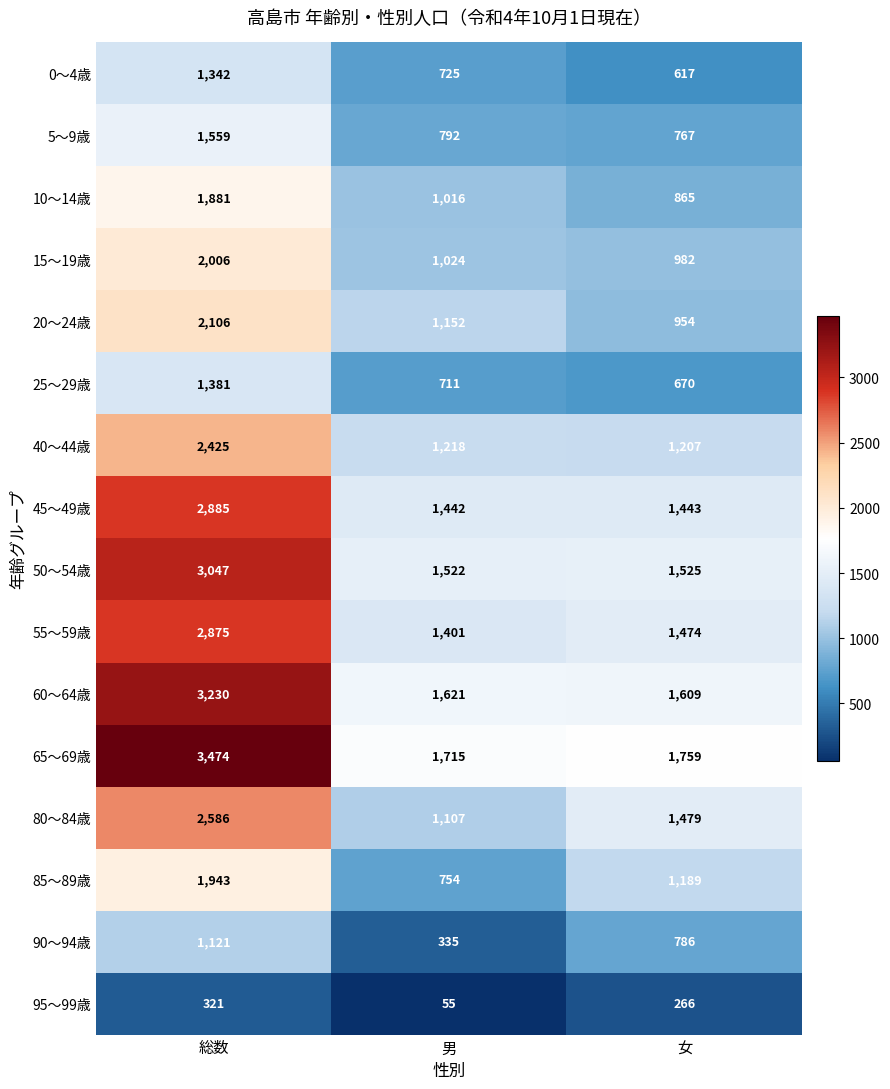

What is the sum of the 55～59歳 values at 女 and 男?

2875